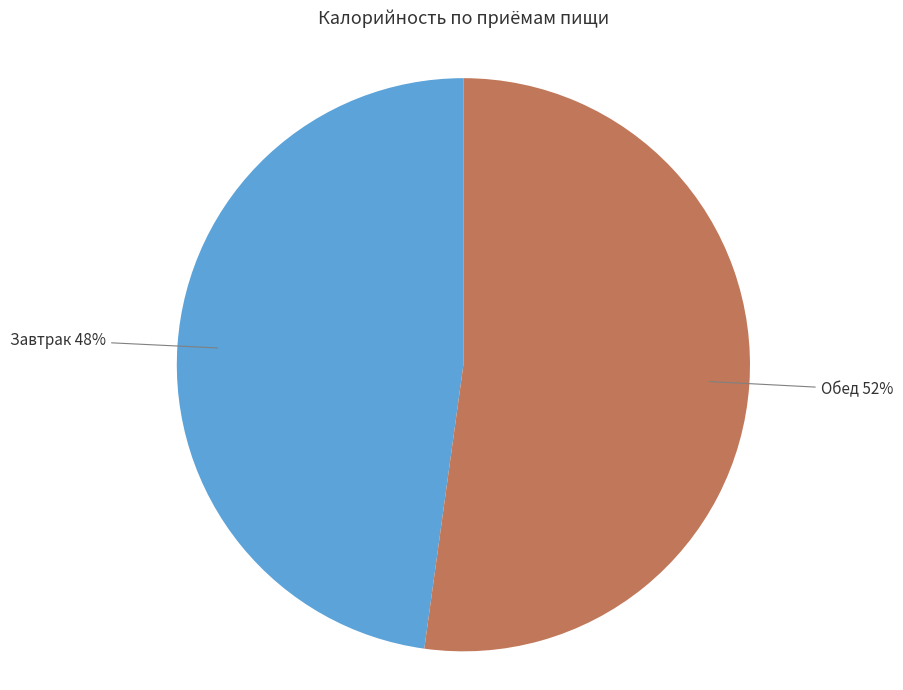

To the nearest percent, what is the difference between the largest and smallest slice percentages?

4%